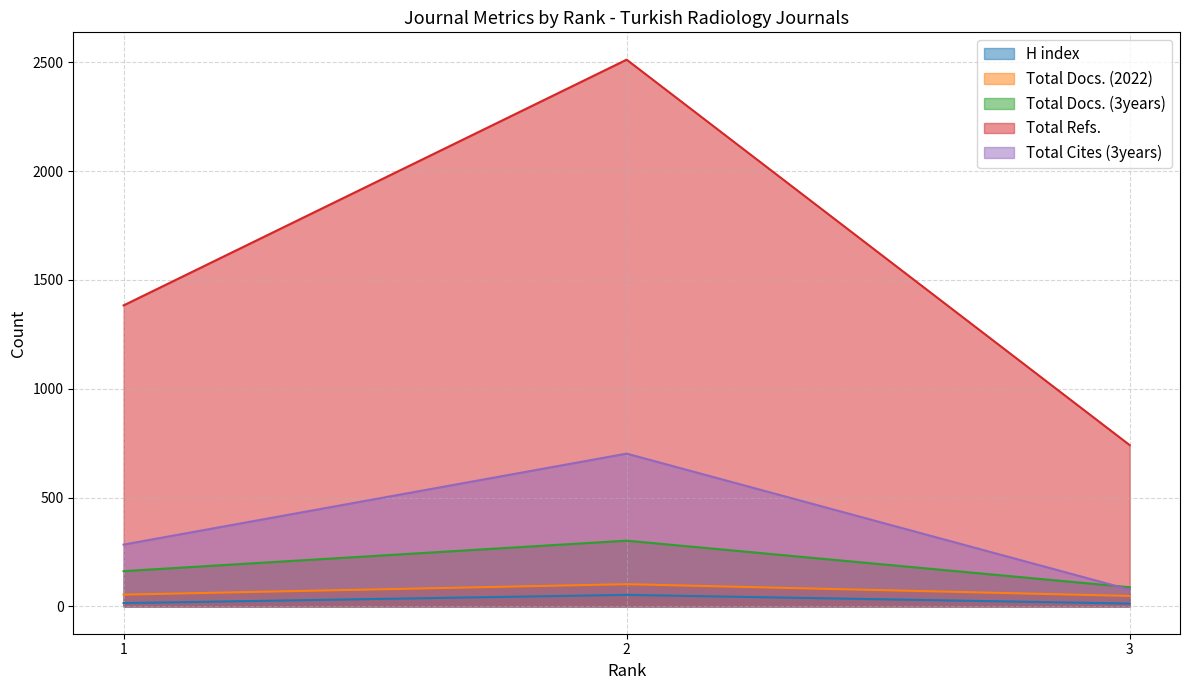

Is the value of Total Cites (3years) at 1 greater than the value of Total Docs. (3years) at 1?

Yes